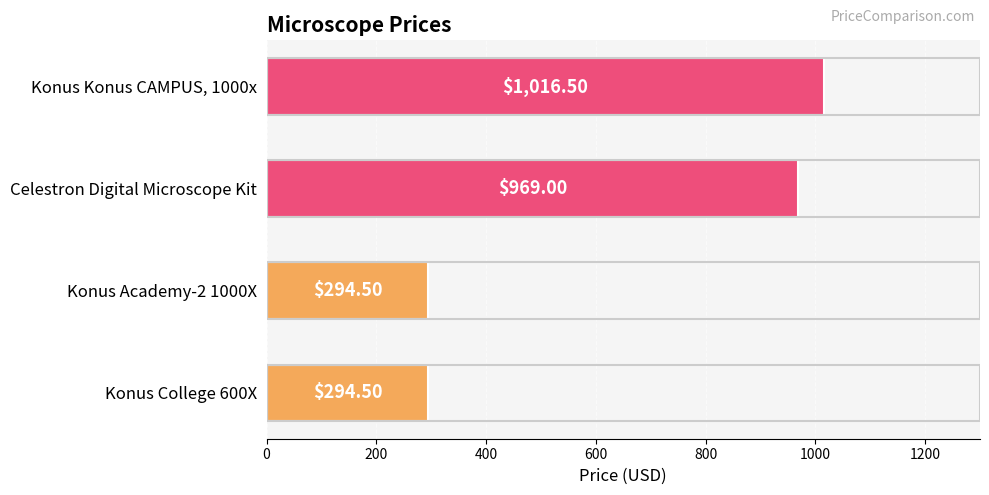

What is the difference between the maximum and second lowest values?

722.0